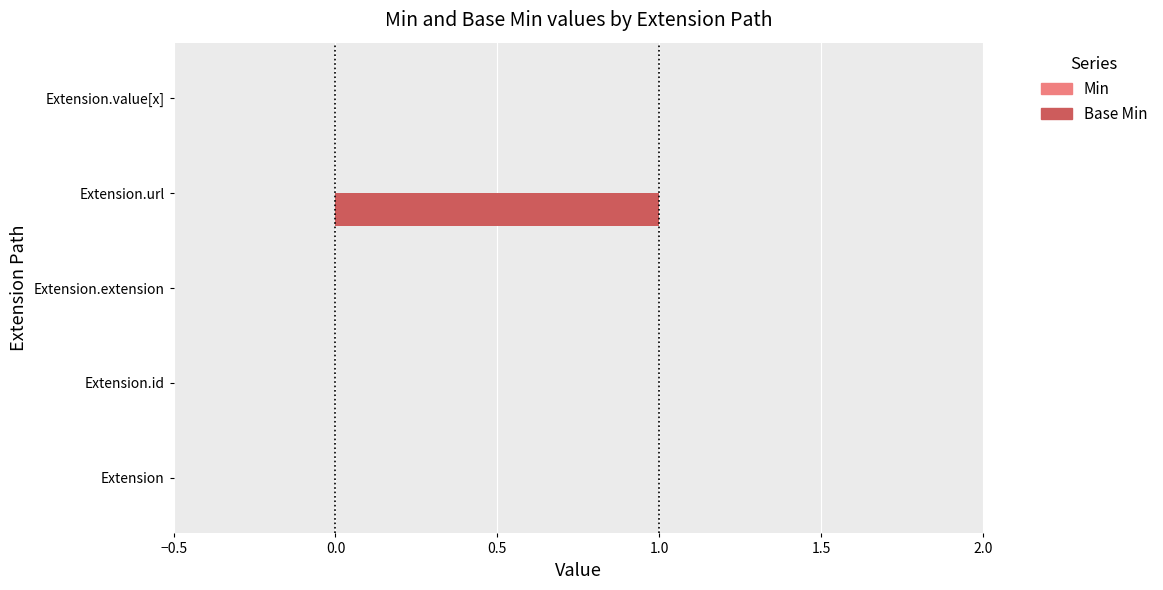

Which has a higher value, Extension.url or Extension?

Extension.url